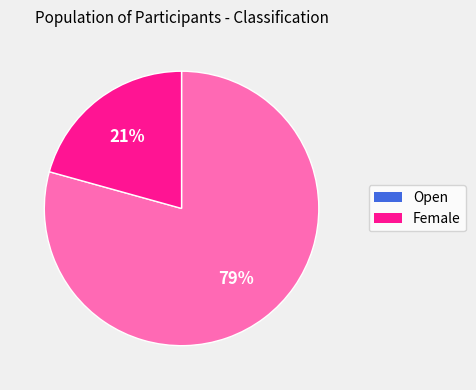

Is there a majority slice in this chart?

Yes